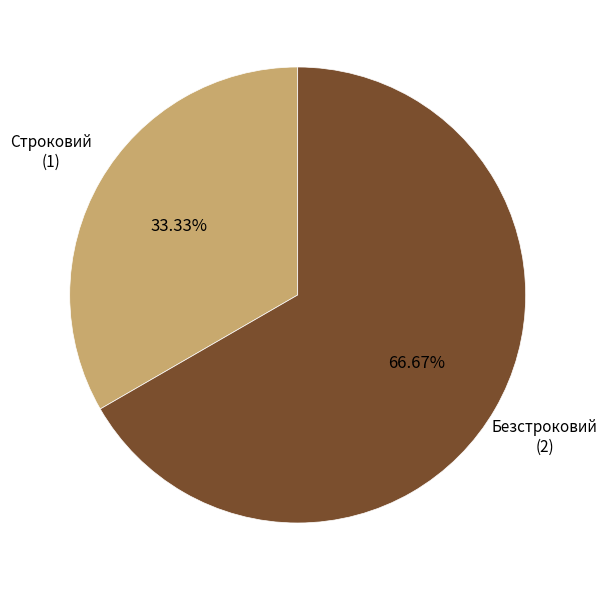

Is there a majority slice in this chart?

Yes